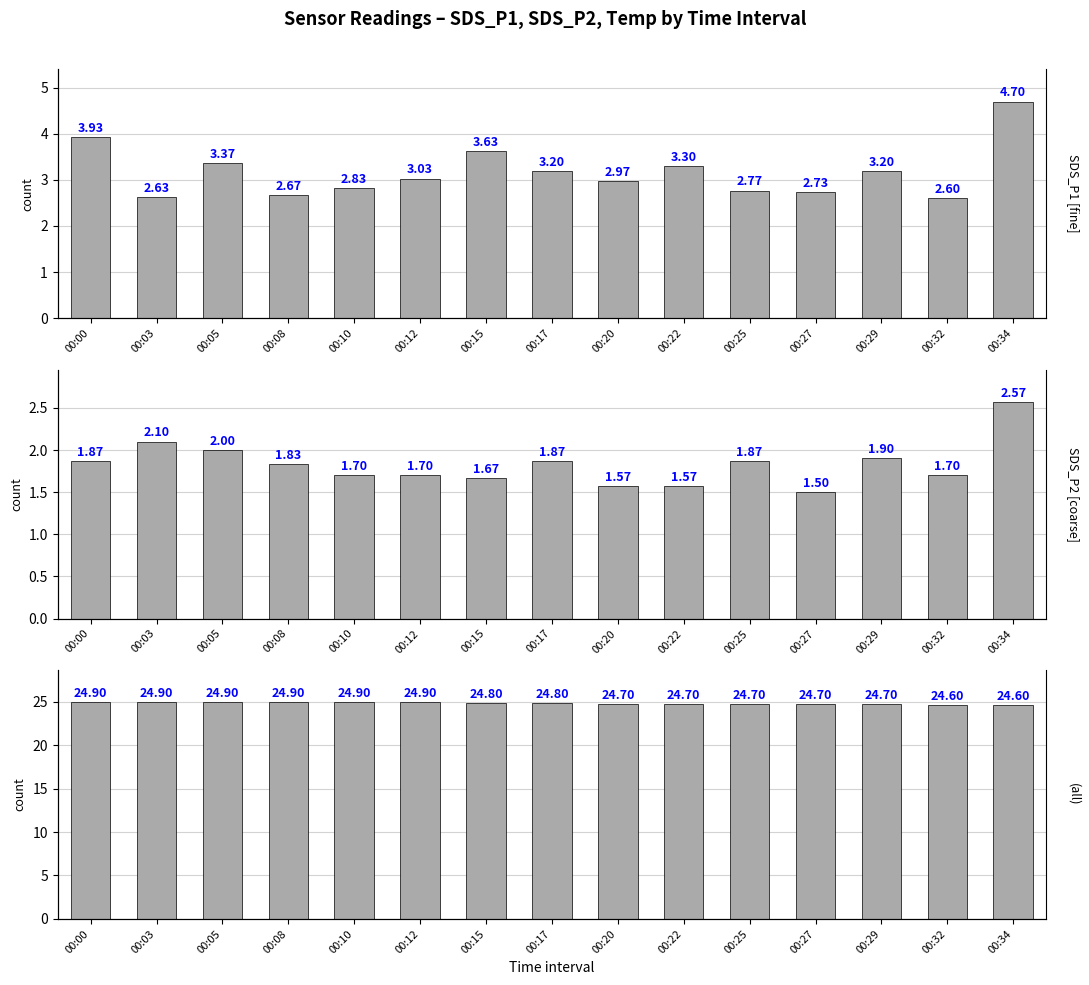

The value of SDS_P1 at 00:20 is 3.0. True or false?

True